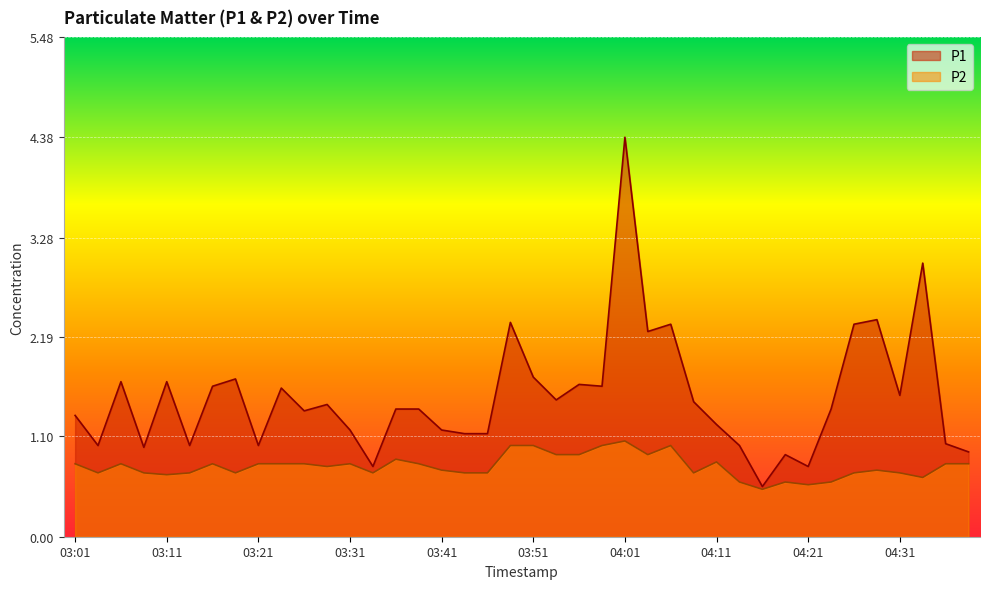

At which category is the sum across all series the highest?

04:01